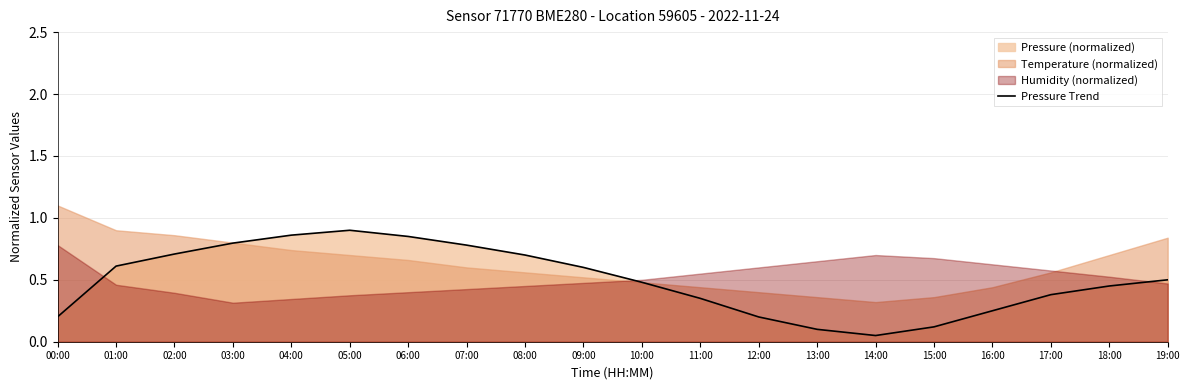

How many interior local valleys (lower than both neighbors) does the data have?

1